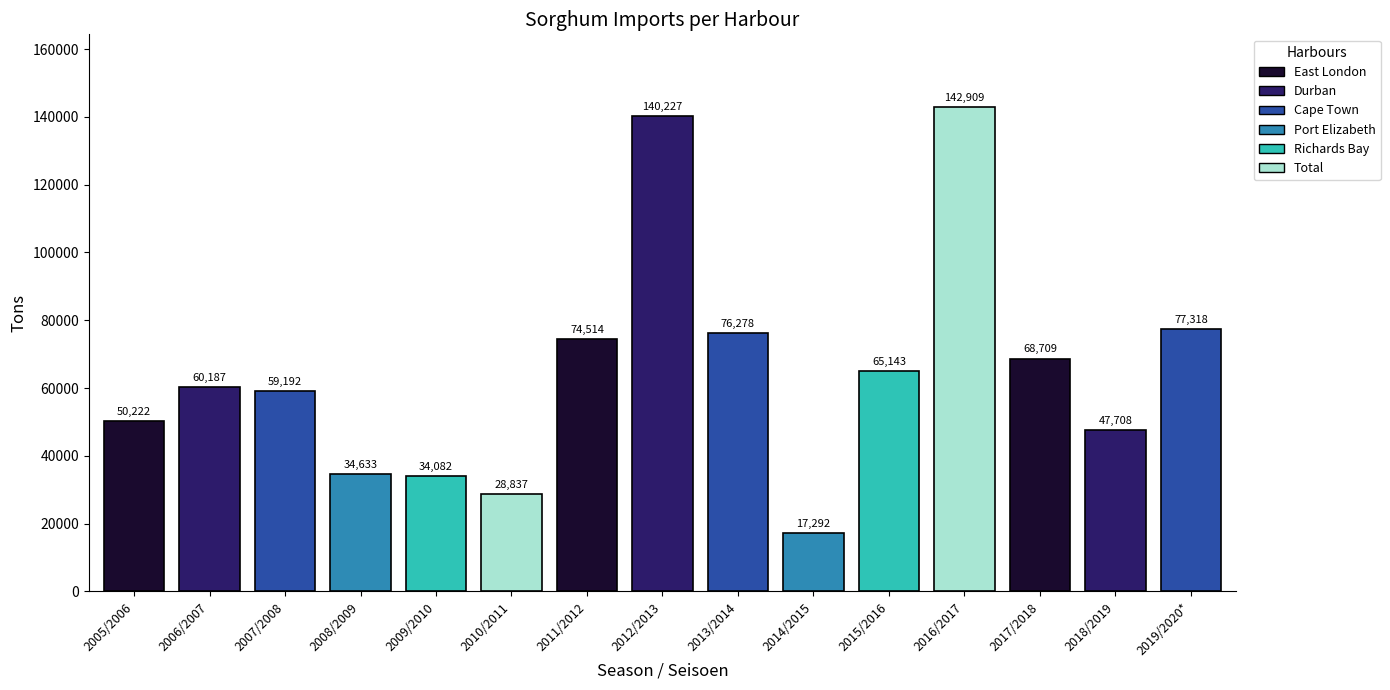

Does the chart contain stacked bars?

No